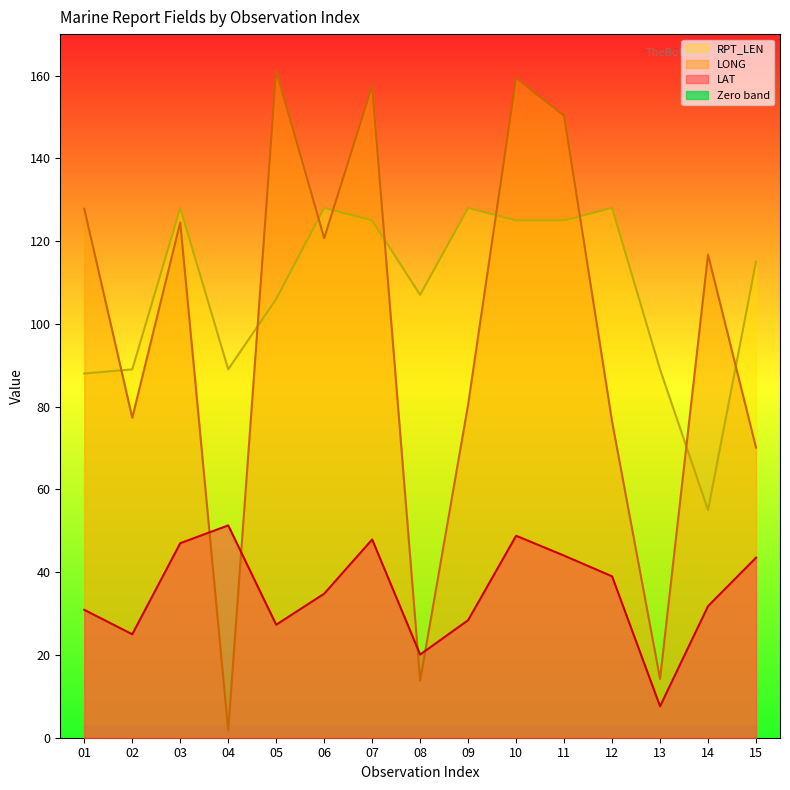

Which series has the largest total across all categories?

RPT_LEN